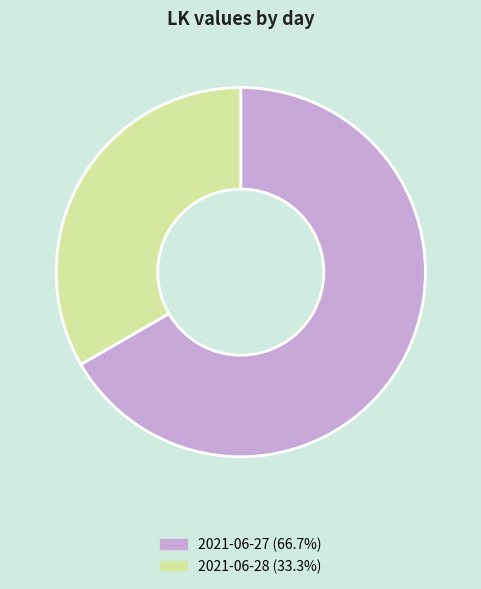

Approximately how many times larger is the value at 2021-06-28 (33.3%) compared to 2021-06-27 (66.7%)?

0.5